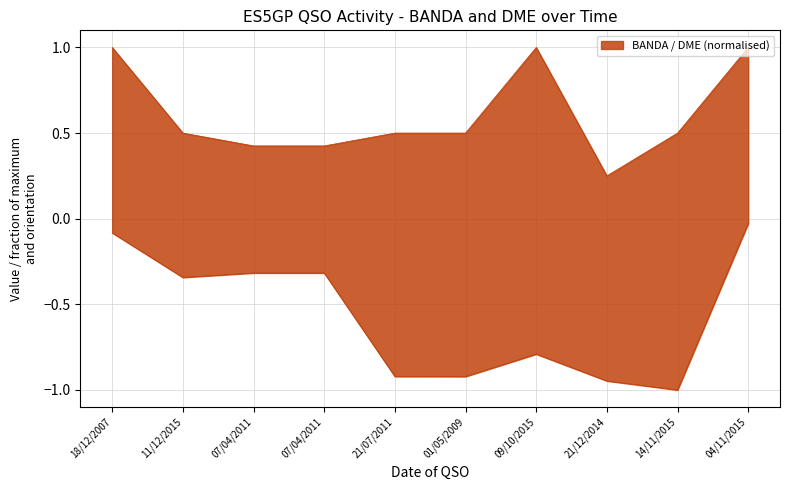

What is the difference between the BANDA values at 21/07/2011 and 07/04/2011?

0.1